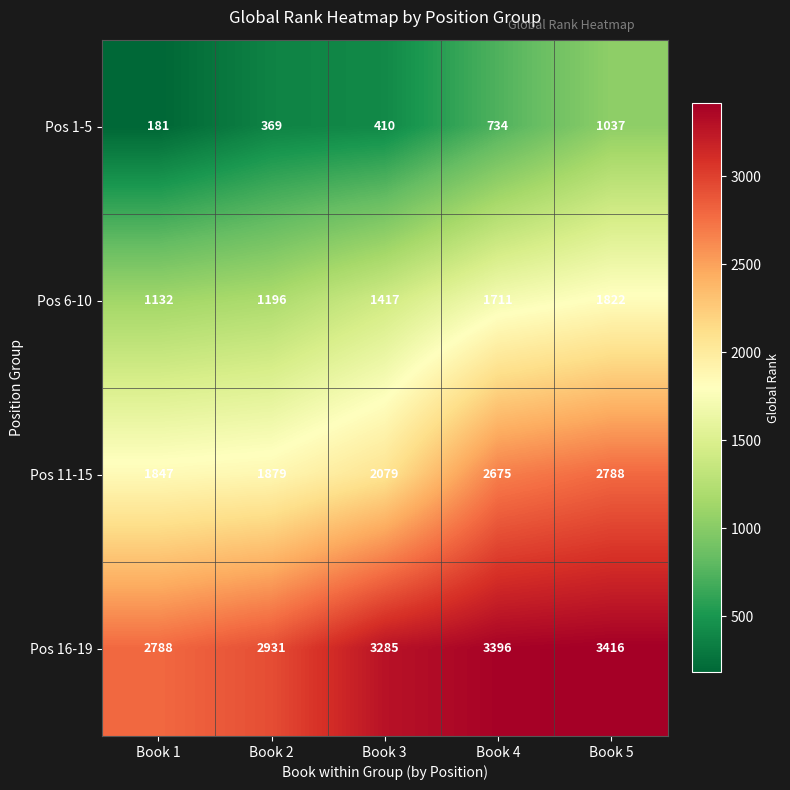

What is the total value across all series at Book 2?

6375